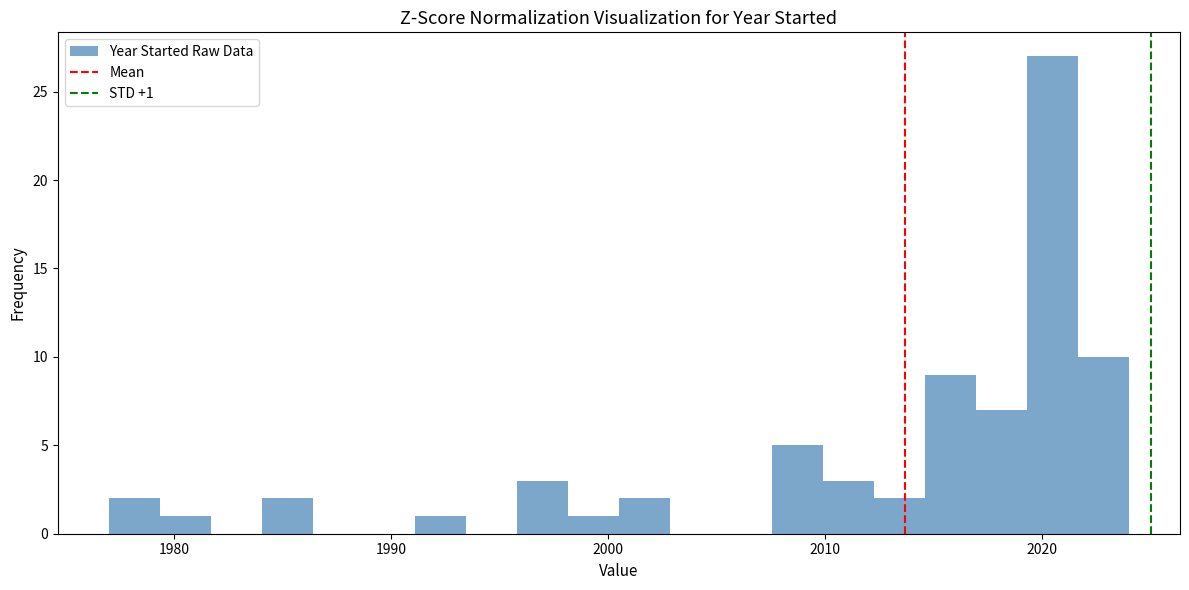

Around what value on the x-axis is the tallest bar? Give the approximate position of its centre, as read against the axis.

2020